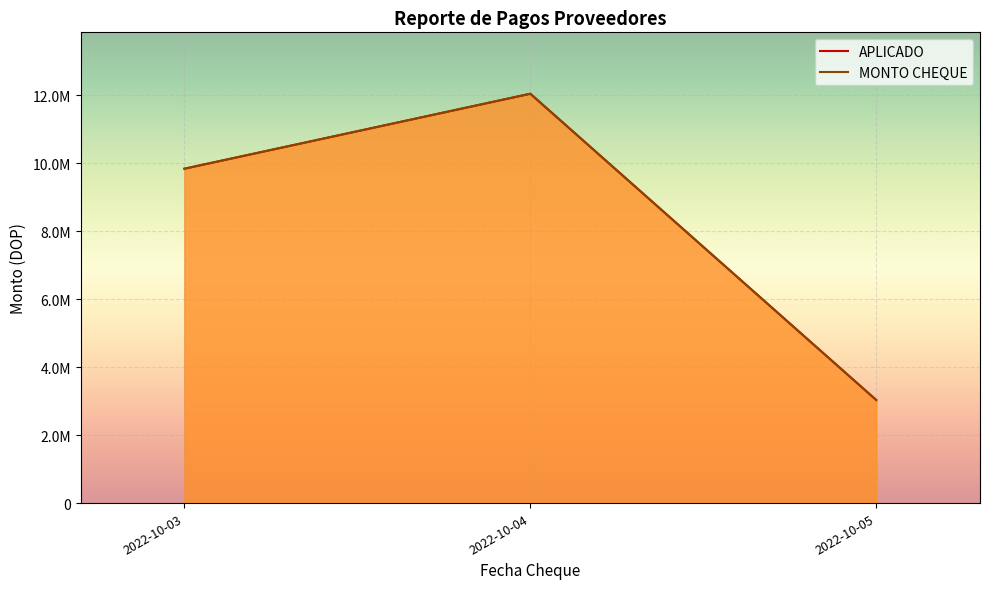

Which series has the largest total across all categories?

APLICADO